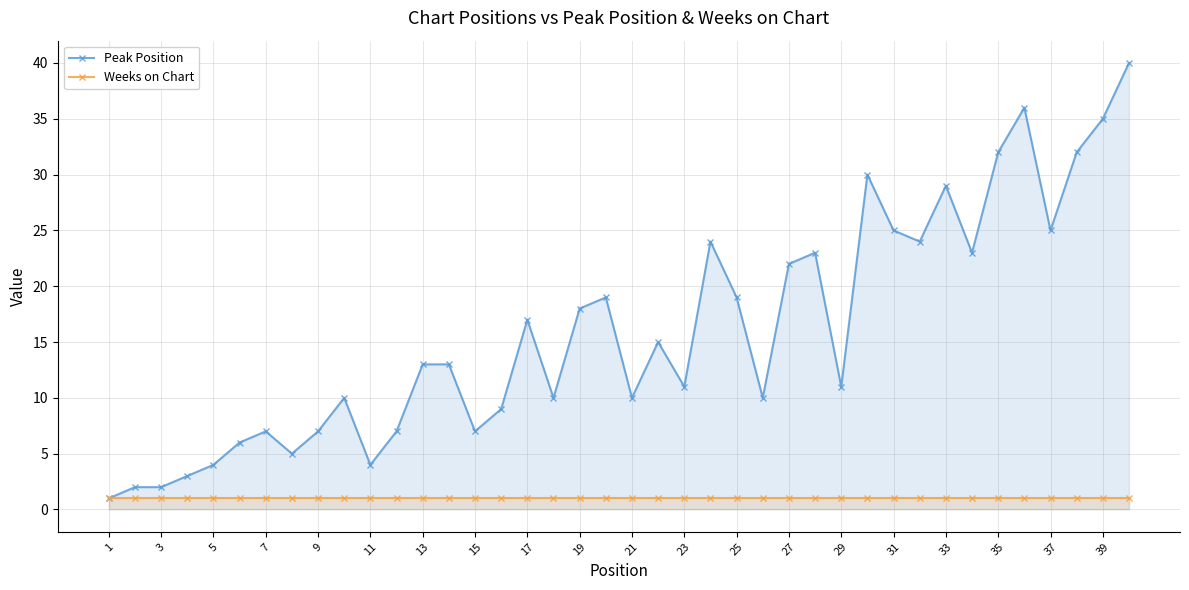

True or false: Peak Position and Weeks on Chart cross at least once.

False